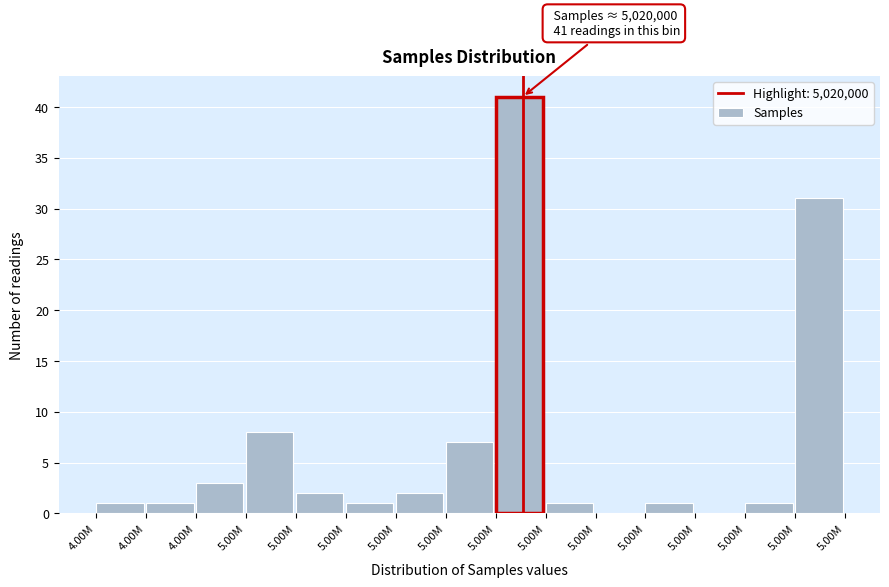

How many series are shown in this chart?

1